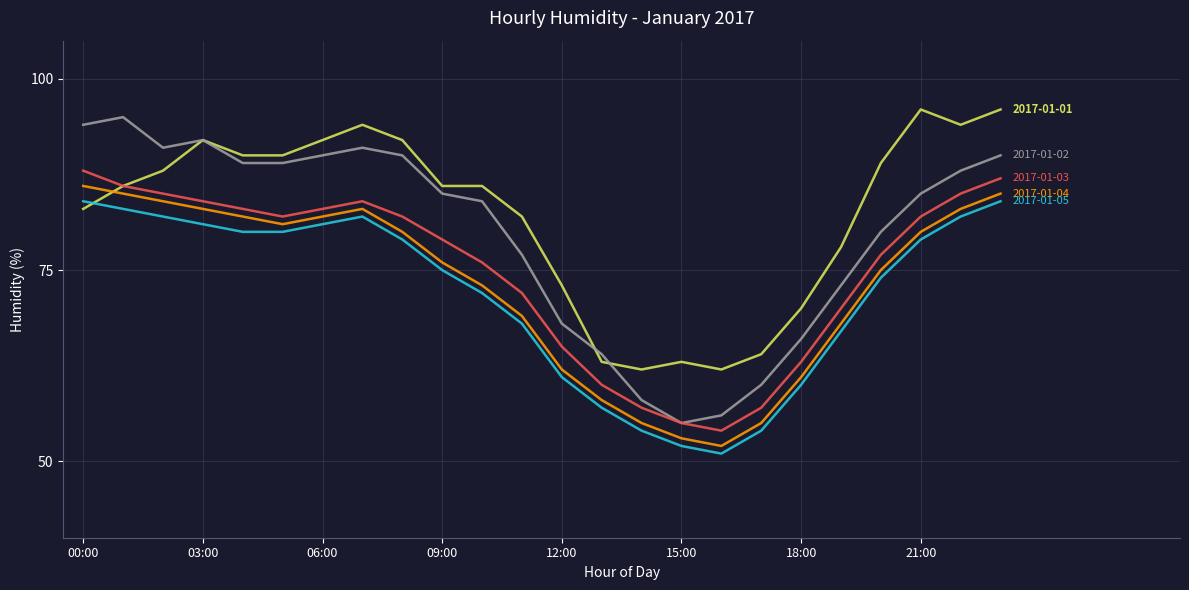

What is the maximum value shown in the chart?

96